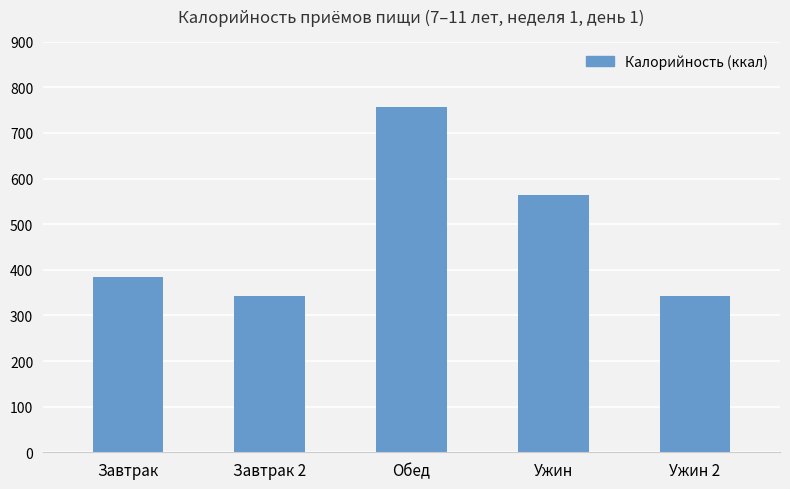

Which label corresponds to the largest value in the chart?

Обед